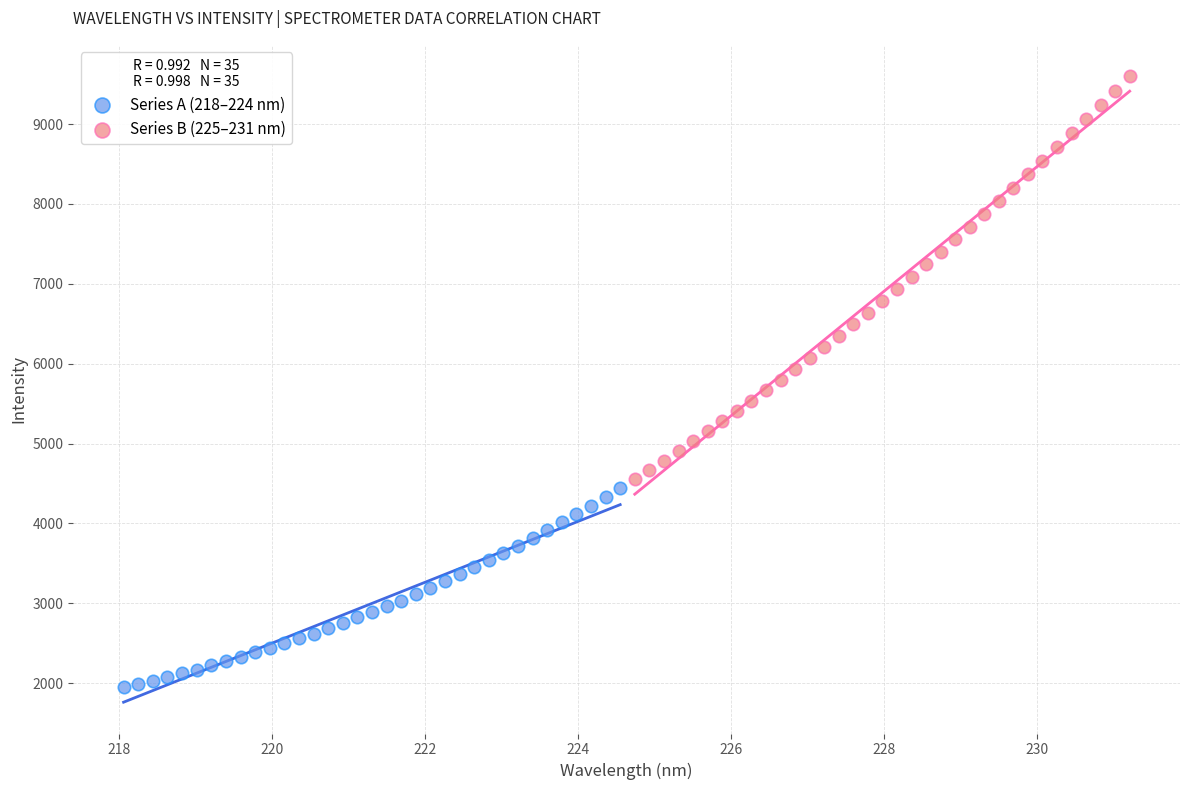

Which series has the widest spread of Y values?

Series B (225–231 nm)